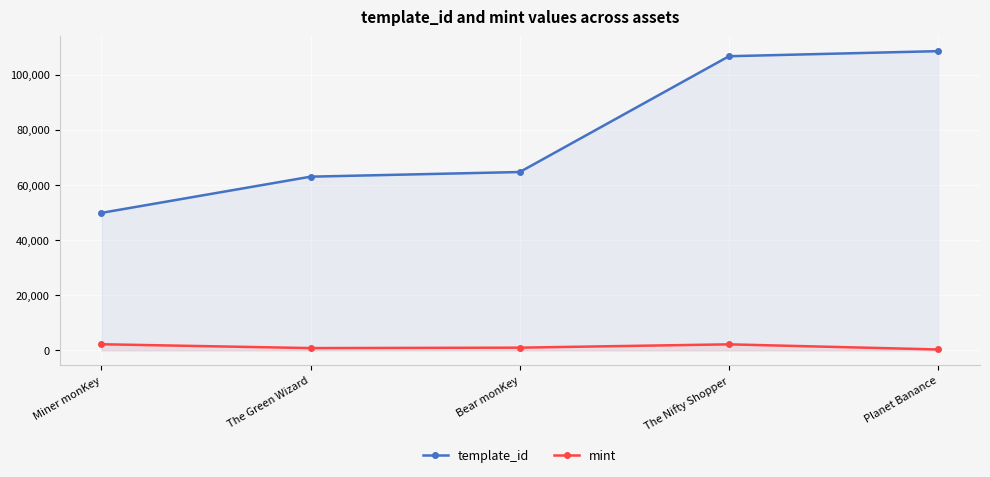

Reading left to right, what are all the values shown in this chart?

template_id: 49849	62974	64660	106640	108484
mint: 2221	826	983	2187	331